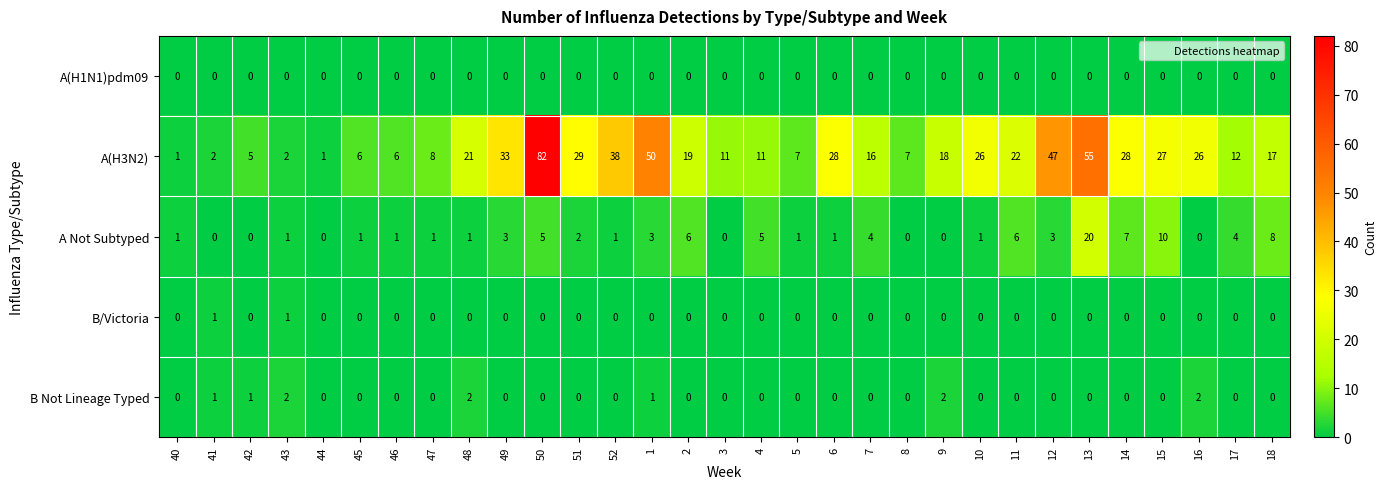

At which category does the chart reach its peak across all series?

50